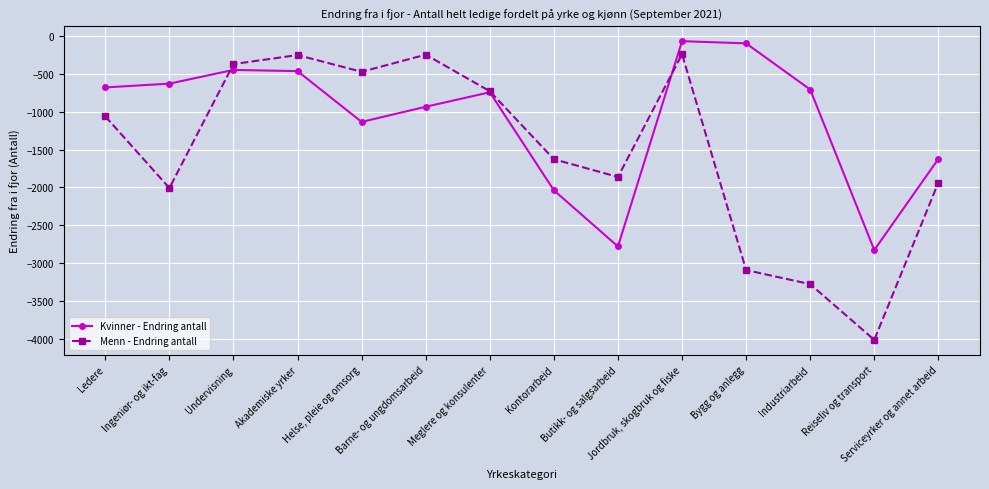

Rank the series by their average value, from lowest to highest.

Menn - Endring antall, Kvinner - Endring antall